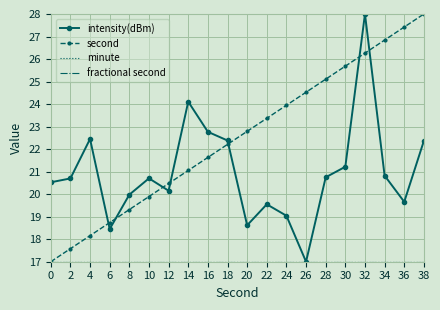

What is the minimum value shown in the chart?

17.0